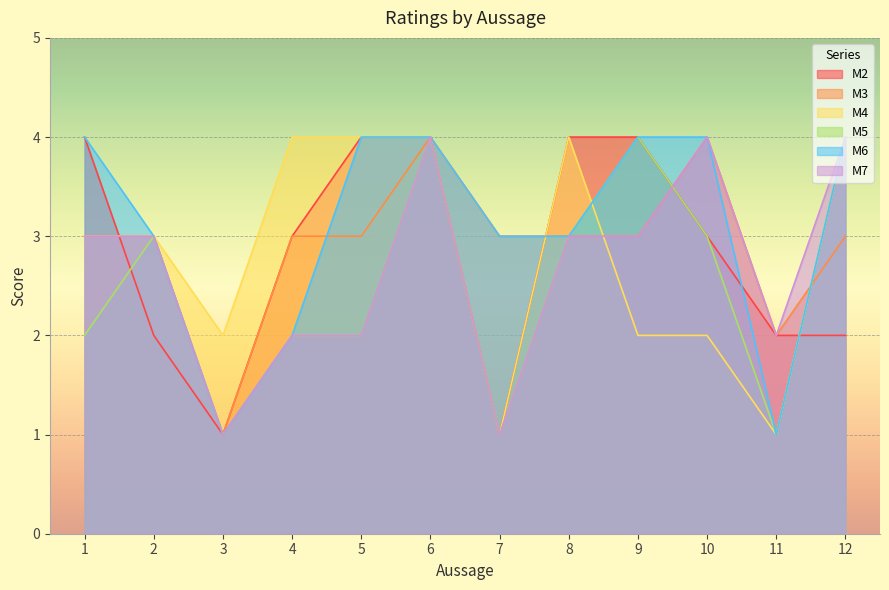

Reading left to right, list all the values displayed in this chart.

M2: 1=4	2=2	3=1	4=3	5=4	6=4	7=1	8=4	9=4	10=3	11=2	12=2
M3: 1=3	2=3	3=1	4=3	5=3	6=4	7=3	8=3	9=3	10=4	11=2	12=3
M4: 1=3	2=3	3=2	4=4	5=4	6=4	7=1	8=4	9=2	10=2	11=1	12=4
M5: 1=2	2=3	3=1	4=2	5=2	6=4	7=1	8=3	9=4	10=3	11=1	12=4
M6: 1=4	2=3	3=1	4=2	5=4	6=4	7=3	8=3	9=4	10=4	11=1	12=4
M7: 1=3	2=3	3=1	4=2	5=2	6=4	7=1	8=3	9=3	10=4	11=2	12=4